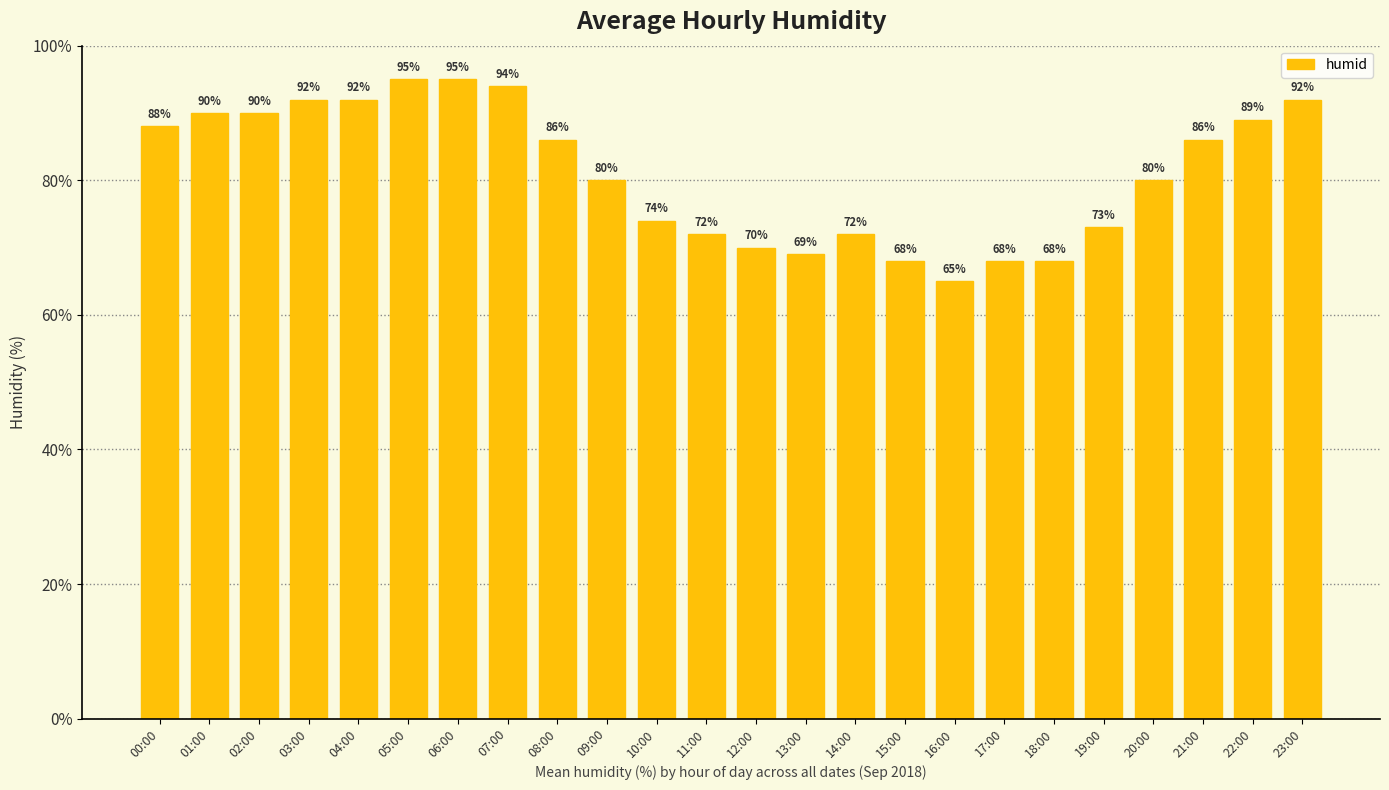

What is the label of the 24th bar from the left?

23:00